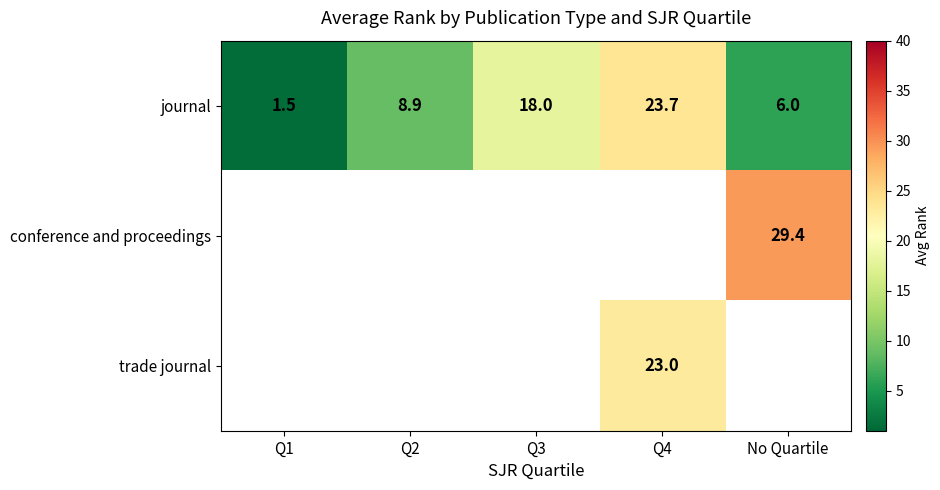

The value of journal at Q3 is 10.4. True or false?

False